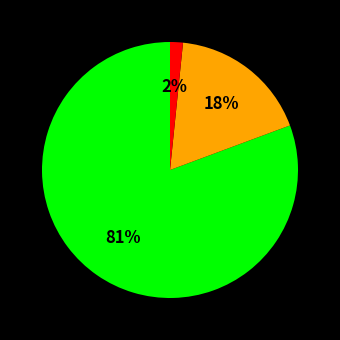

To the nearest percent, what is the average slice percentage?

33%